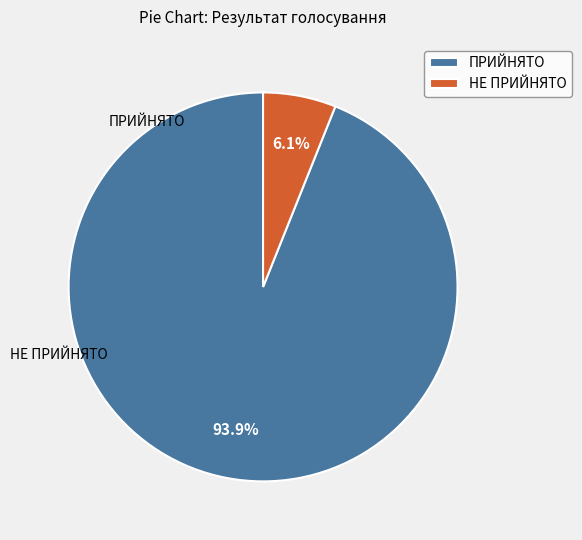

Does any single category account for the majority?

Yes